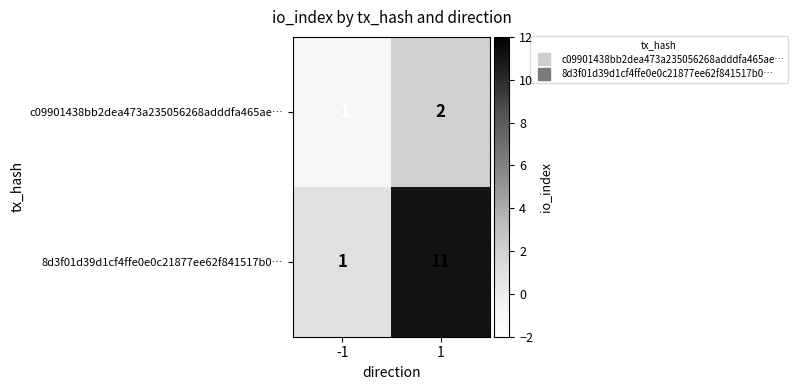

How many data points does each series have?

2